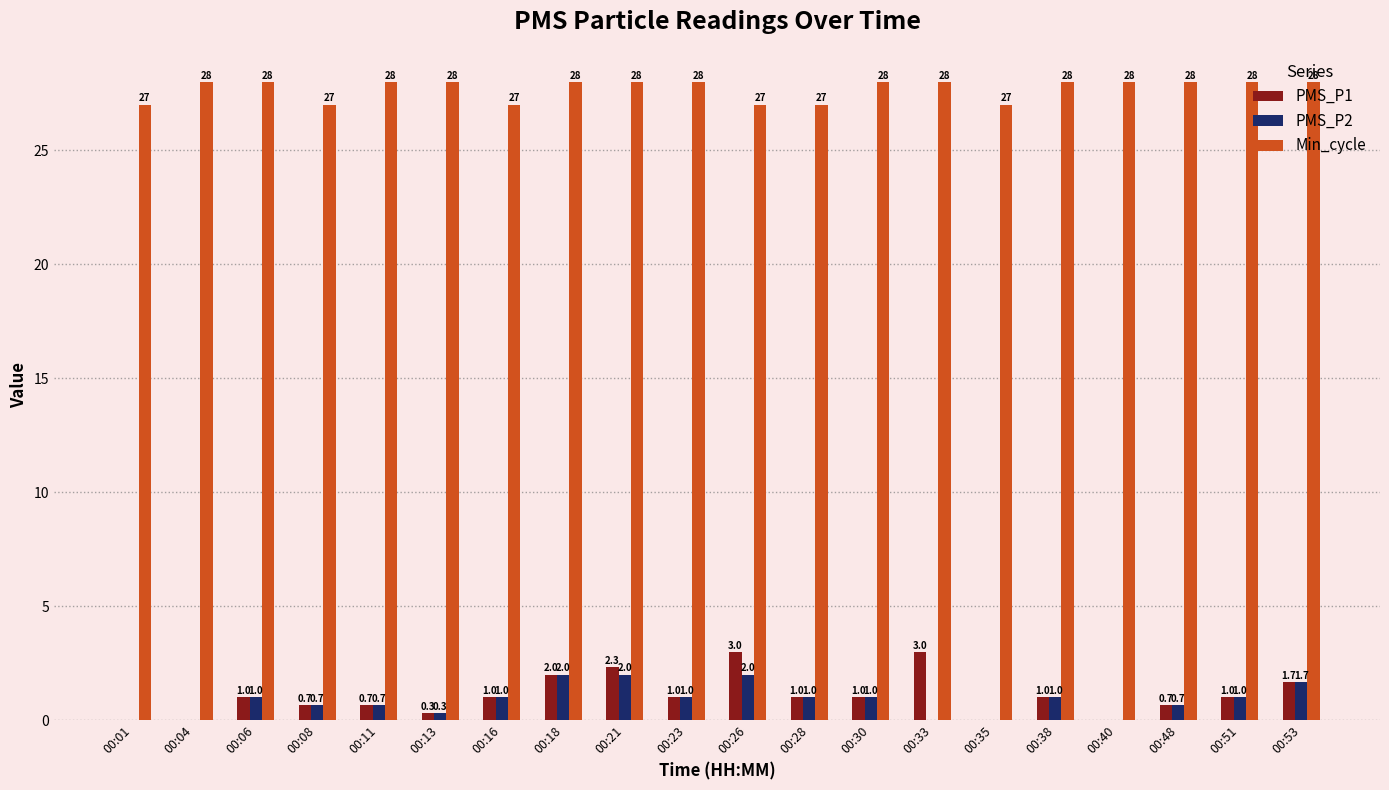

The value of PMS_P2 at 00:06 is 1.0. True or false?

True